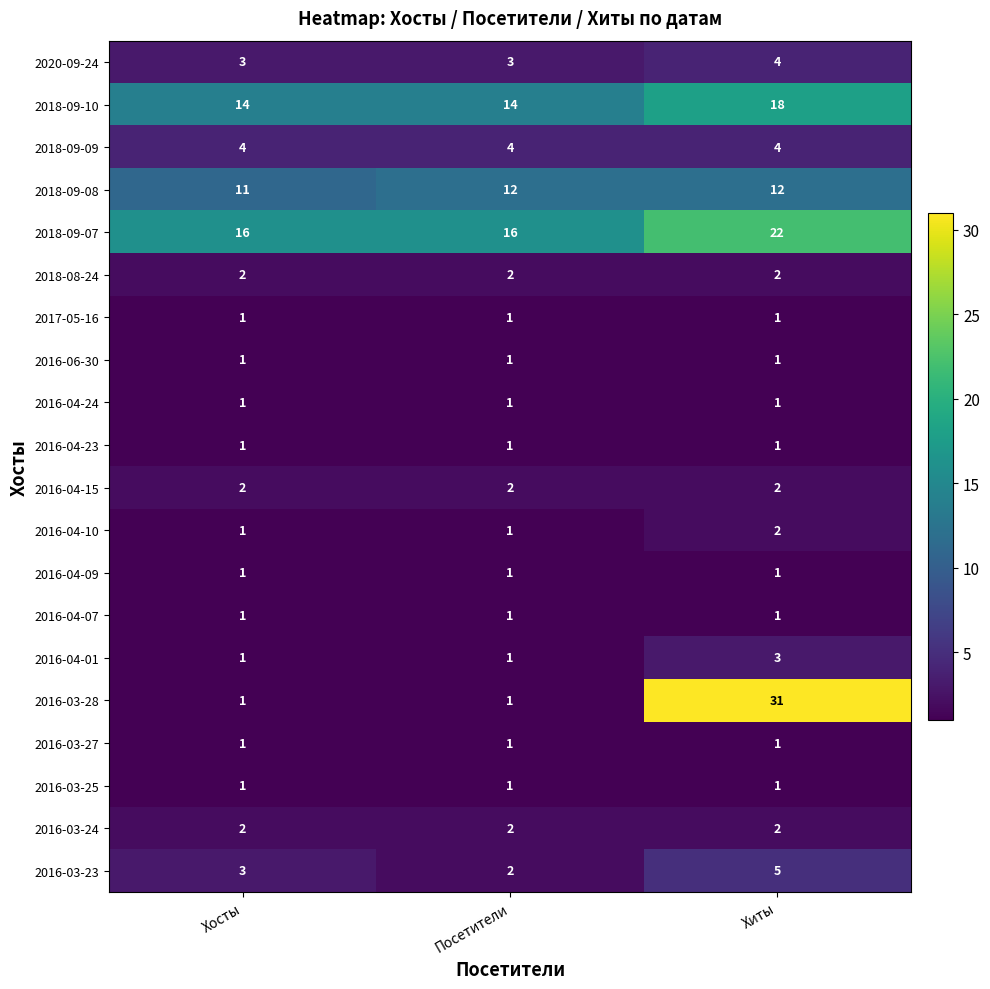

What is the maximum value shown in the chart?

31